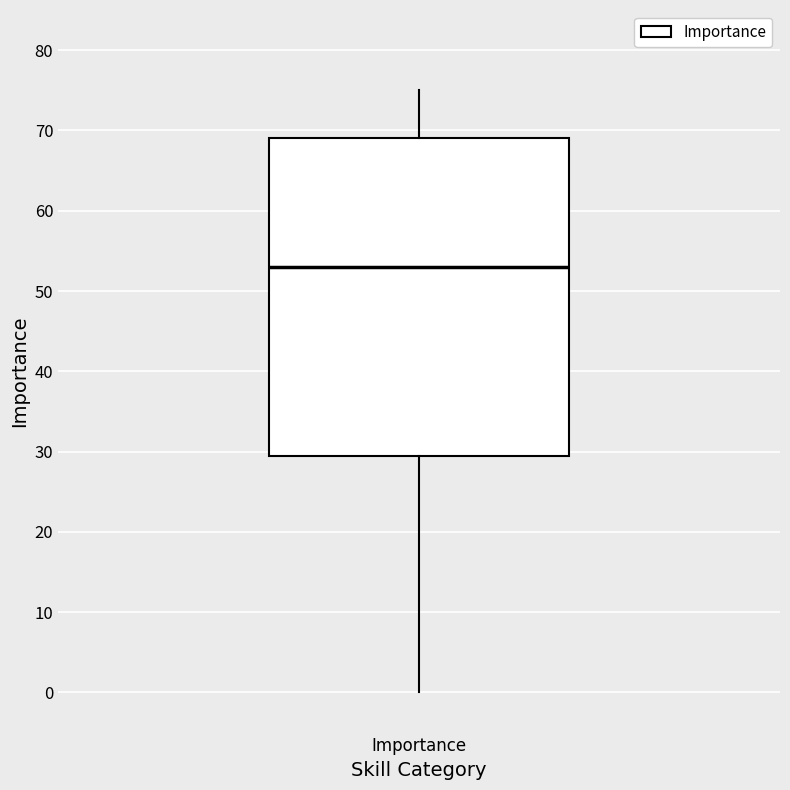

Read this box plot against the y-axis: the position of the median line, the range covered by the box, and the ends of both whiskers. The values are not printed on the chart, so give them approximately, as read against the axis.

median 53, box 30 to 69, whiskers 0 to 75